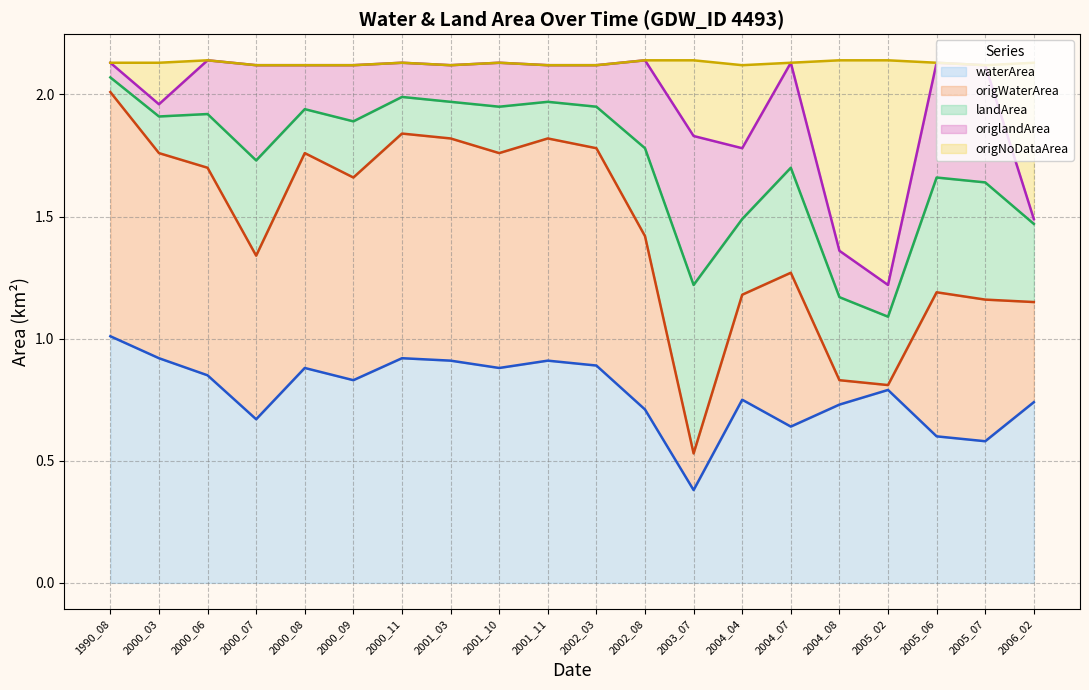

True or false: landArea line has a value of 1.8 at 2002_08.

True